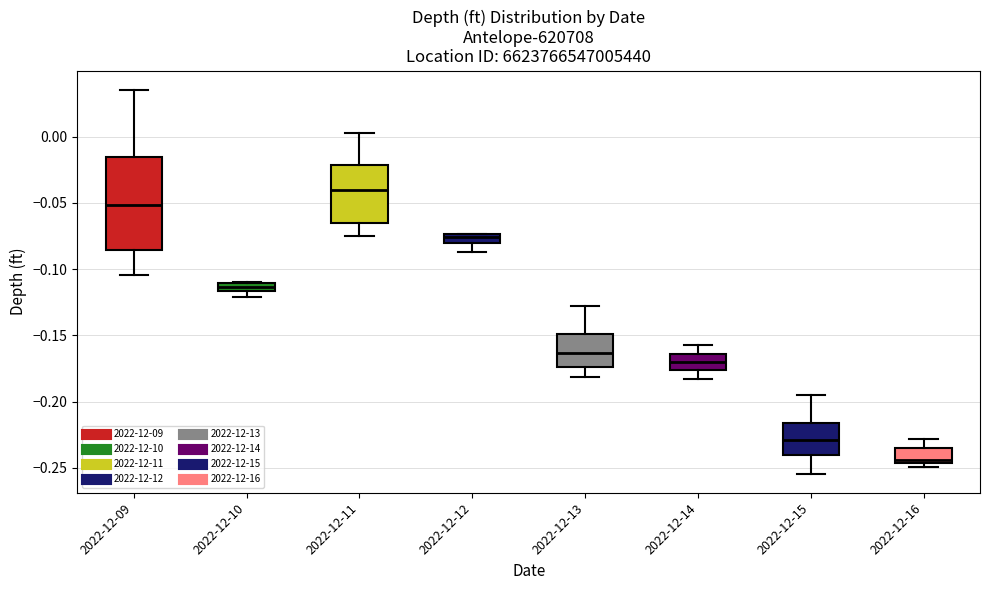

Comparing the boxes themselves (not the whiskers), which one is the tallest?

2022-12-09